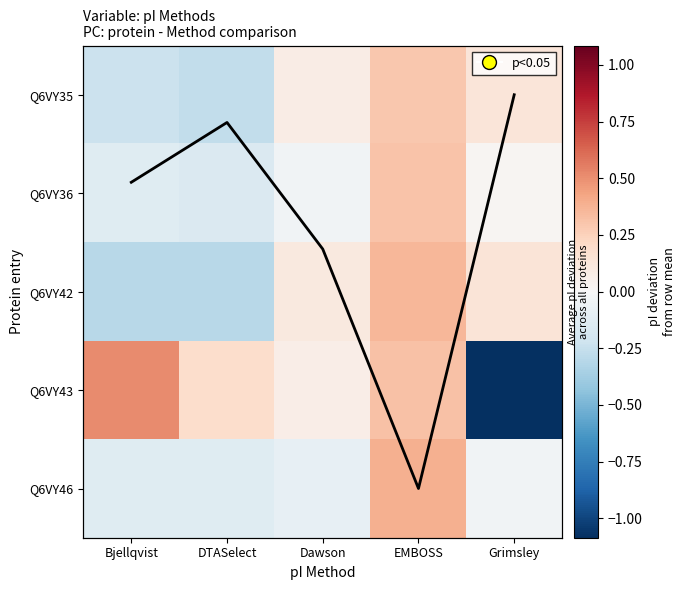

Which has a higher value, Bjellqvist or DTASelect?

Bjellqvist